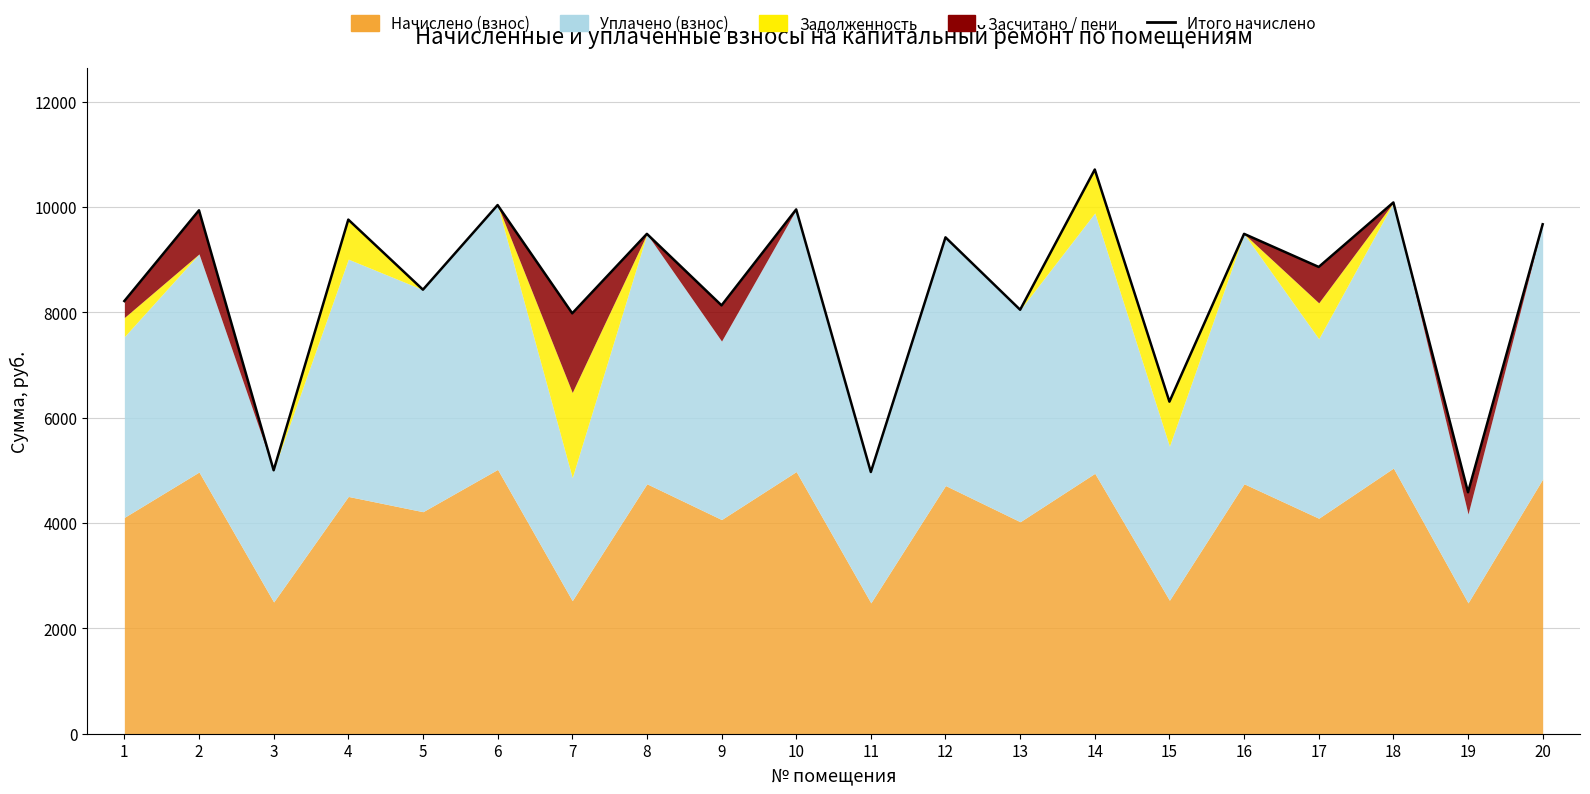

Where is the data nearest to the value 7647?

7